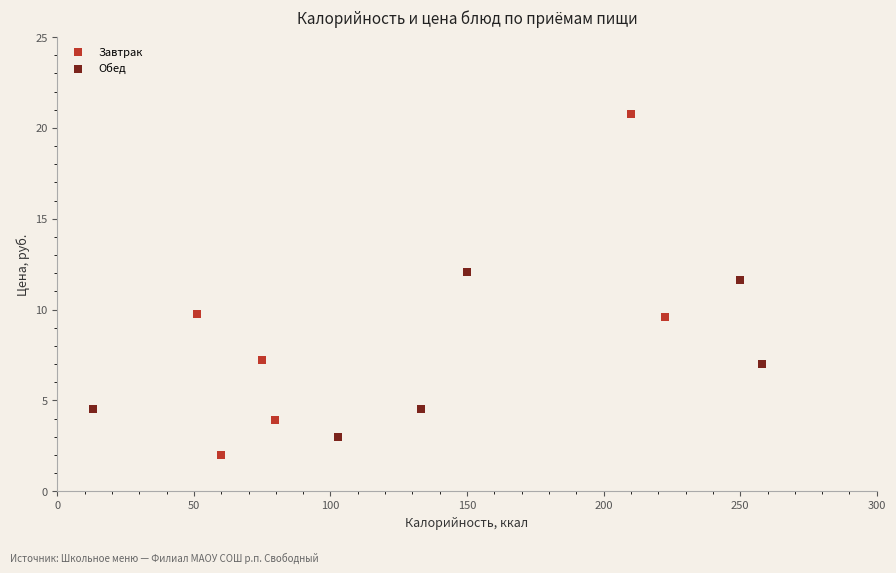

Which series contains the highest Y value?

Завтрак